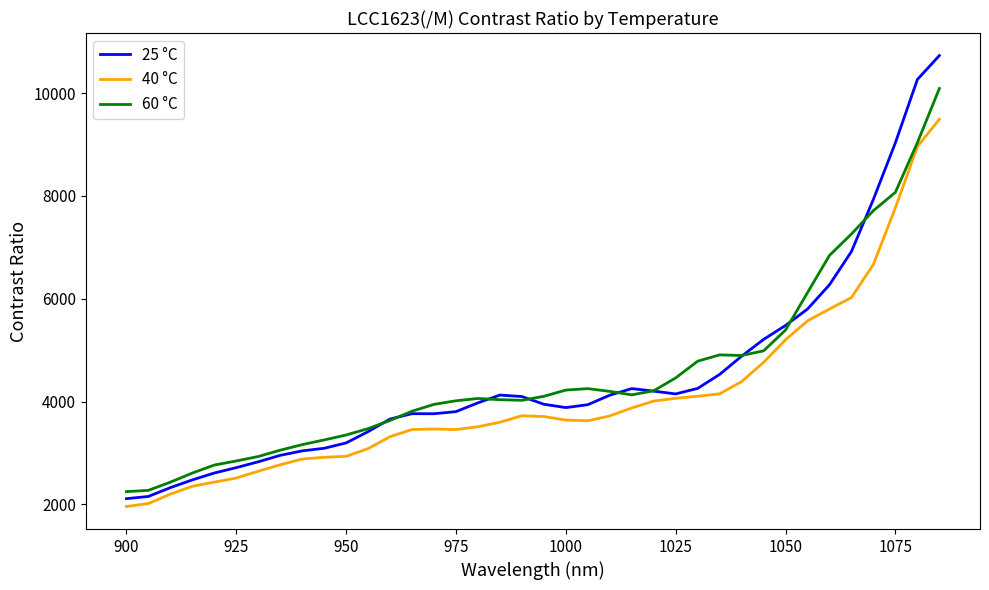

Rank the series by their maximum value, from highest to lowest.

25 °C, 60 °C, 40 °C